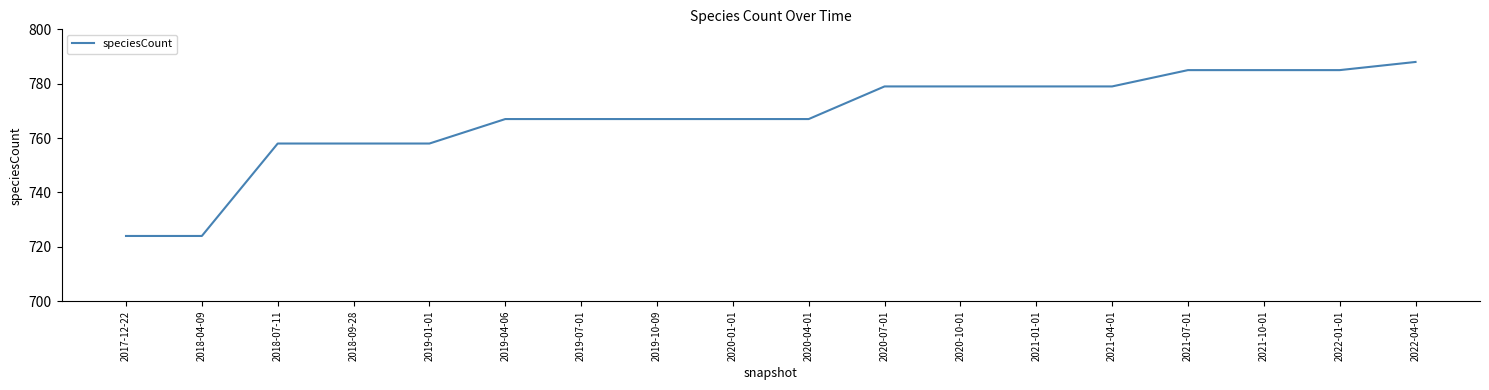

Is it true that the value at 2021-07-01 is 785?

True